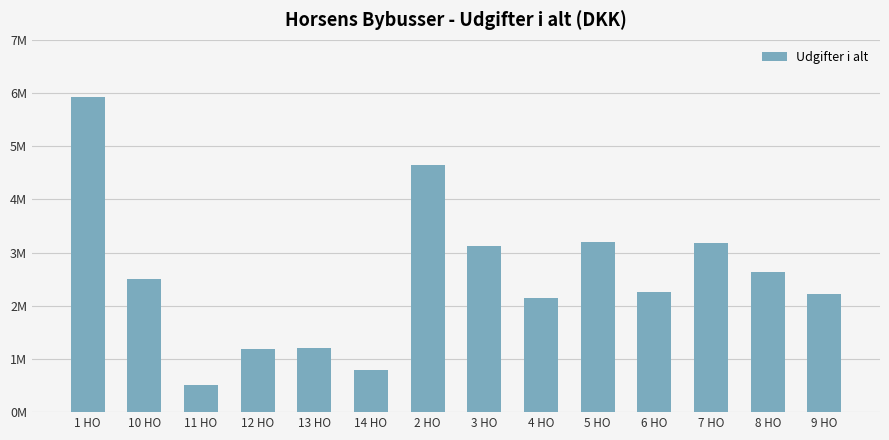

Does the chart contain any negative values?

No